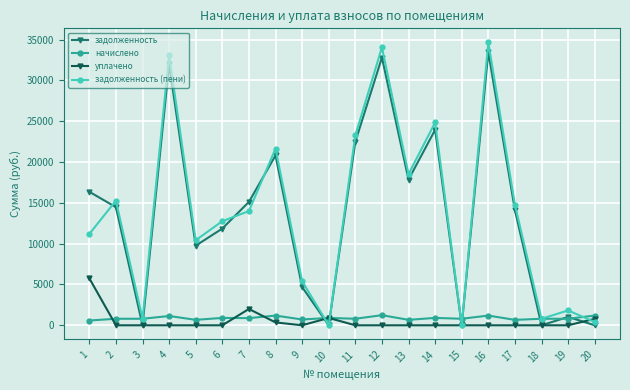

Is the value of начислено at 14 greater than the value of задолженность (пени) at 17?

No